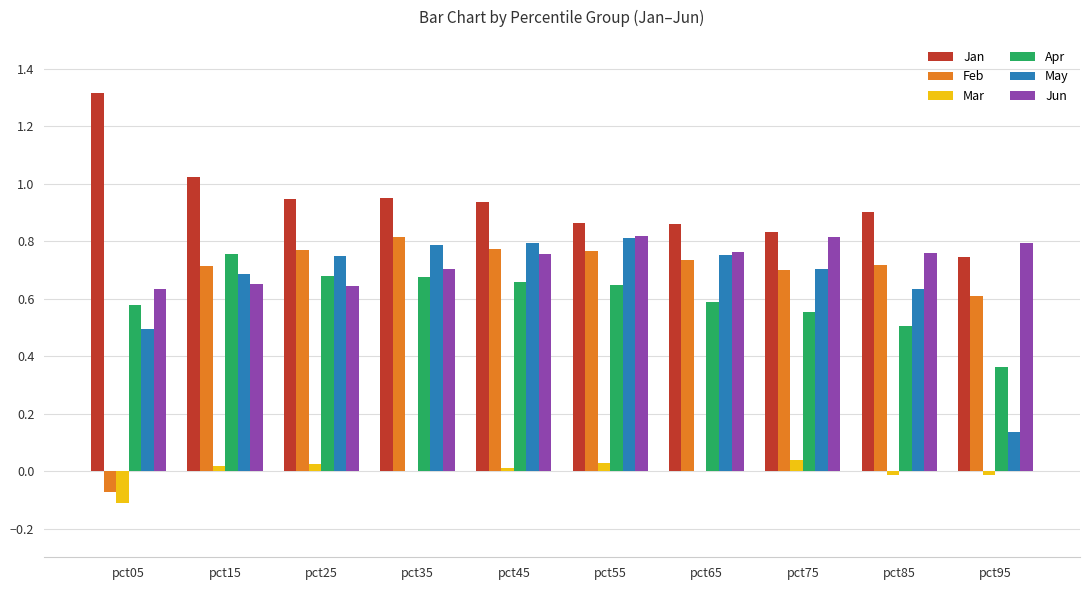

What is the greatest value displayed?

1.3